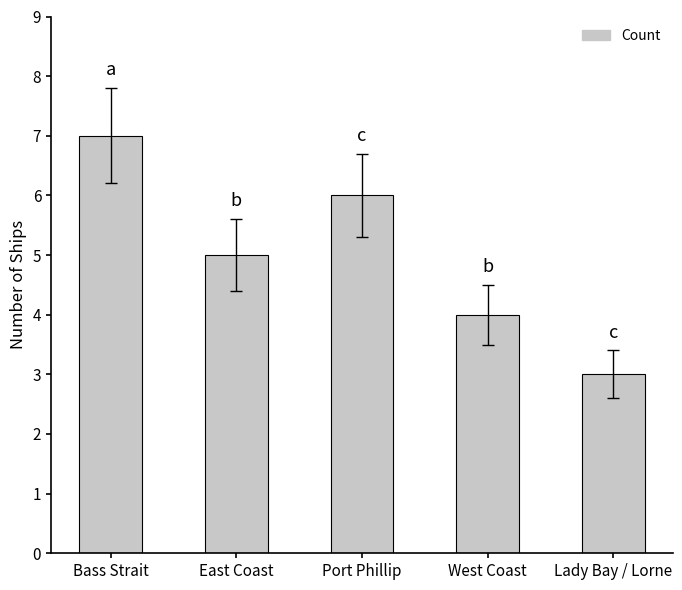

What is the sum of all values?

25